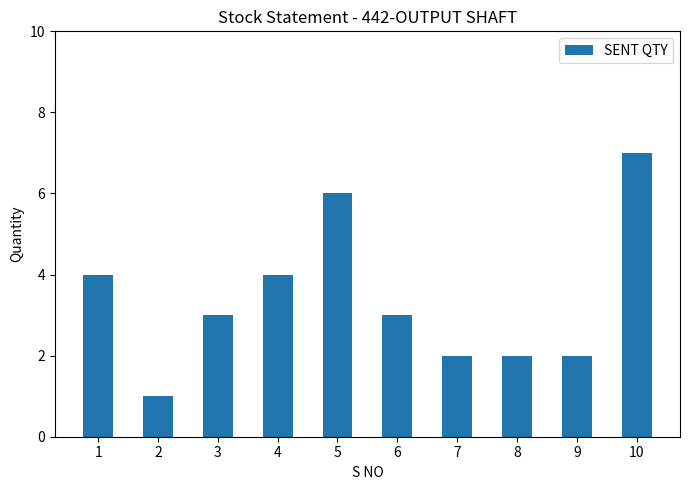

The value at 9 is 2. True or false?

True